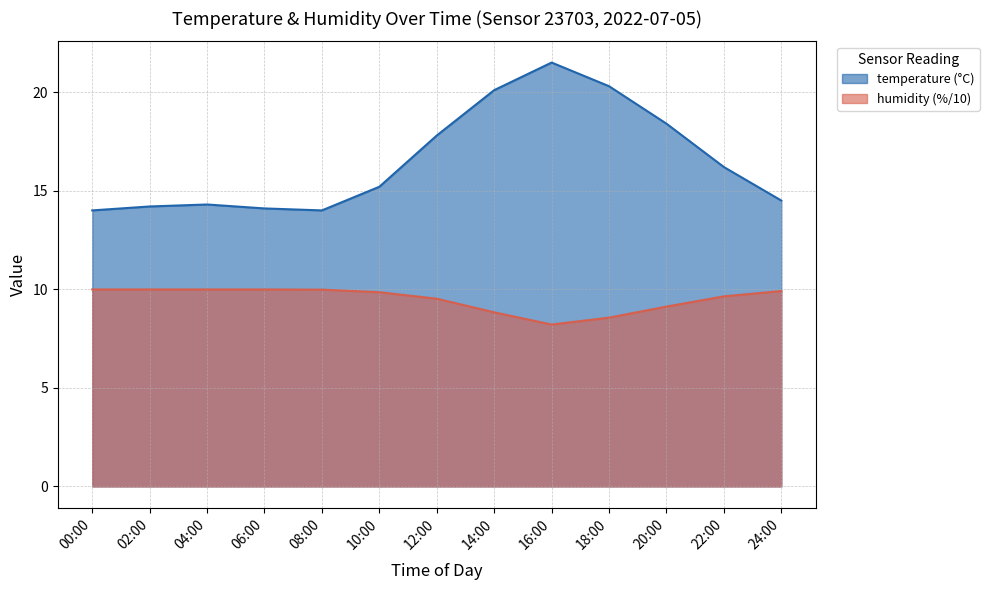

What is the label of the 9th point from the right?

08:00